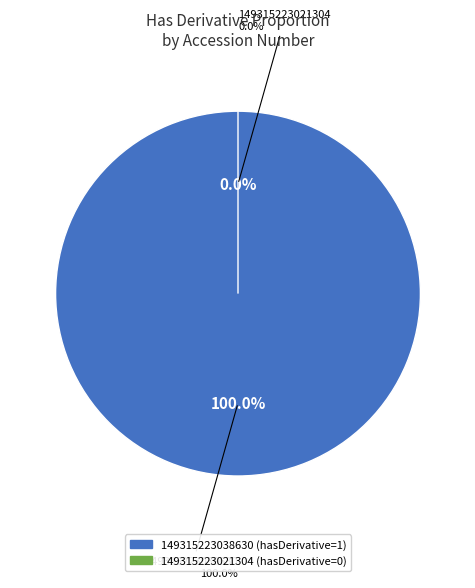

Rank the categories by value from lowest to highest.

149315223021304, 149315223038630